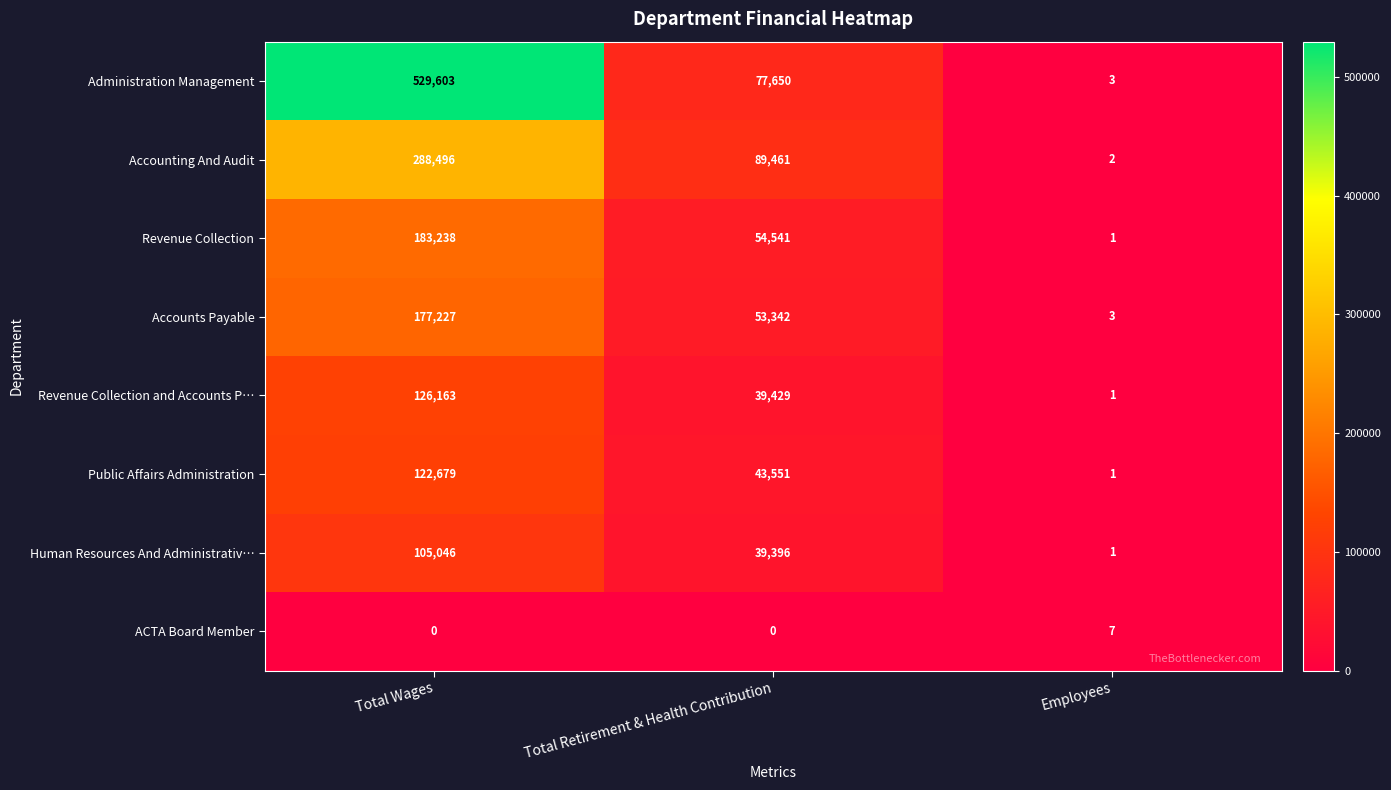

True or false: ACTA Board Member has a value of 4 at Total Retirement & Health Contribution.

False